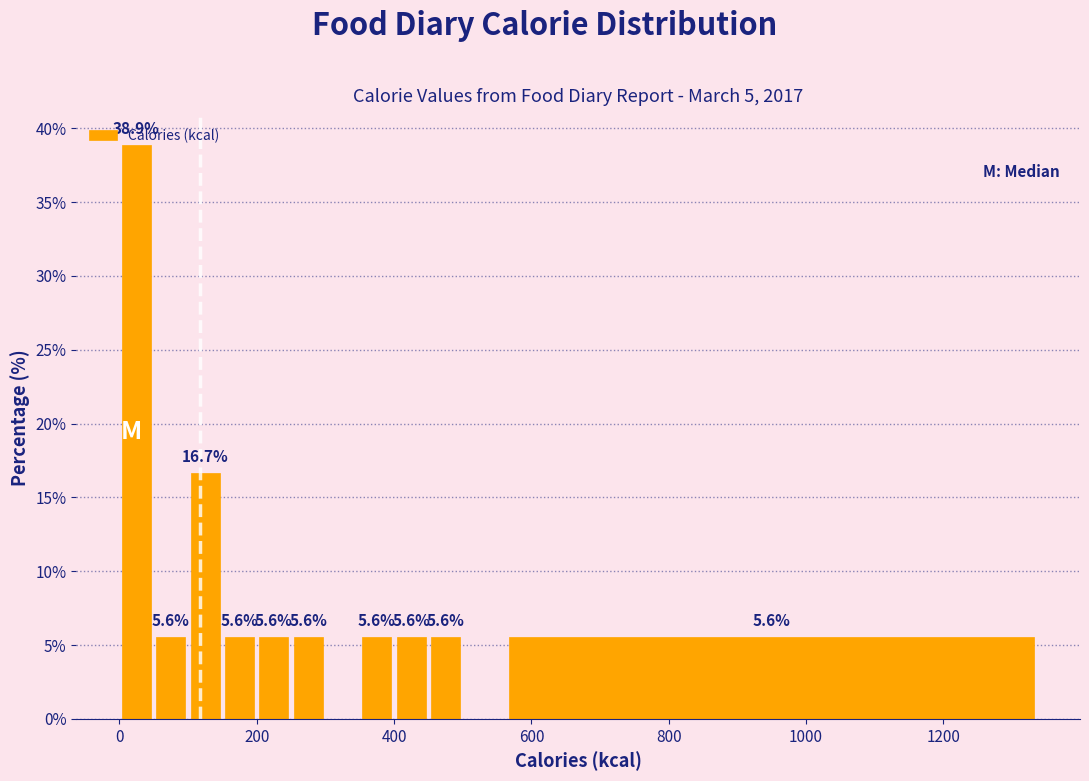

Around what value on the x-axis is the tallest bar? Give the approximate position of its centre, as read against the axis.

20